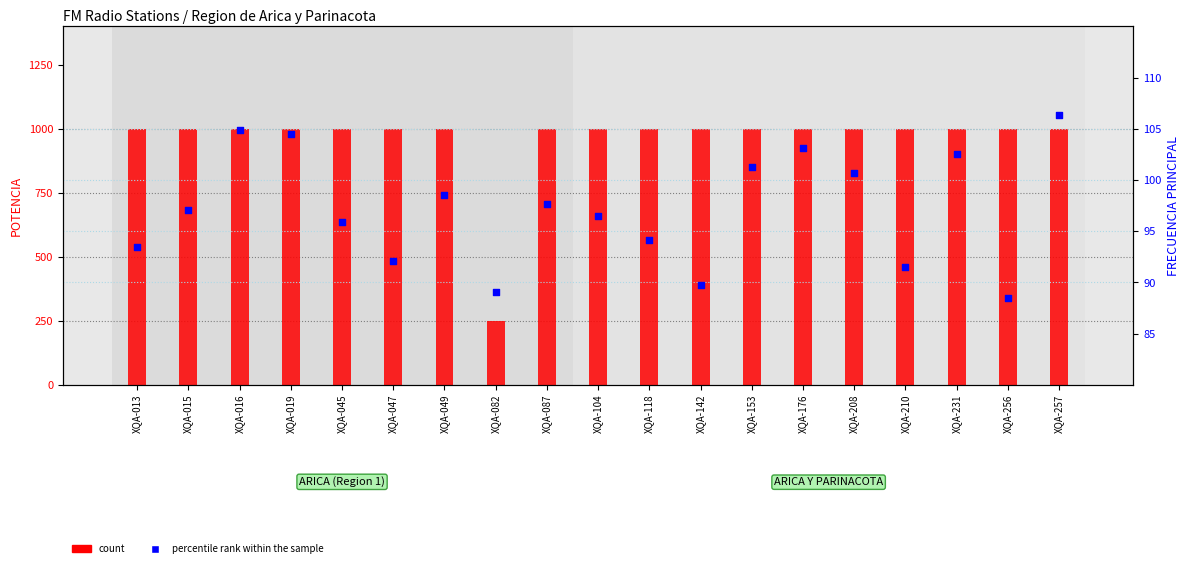

What is the total value across all series at XQA-019?

1104.5